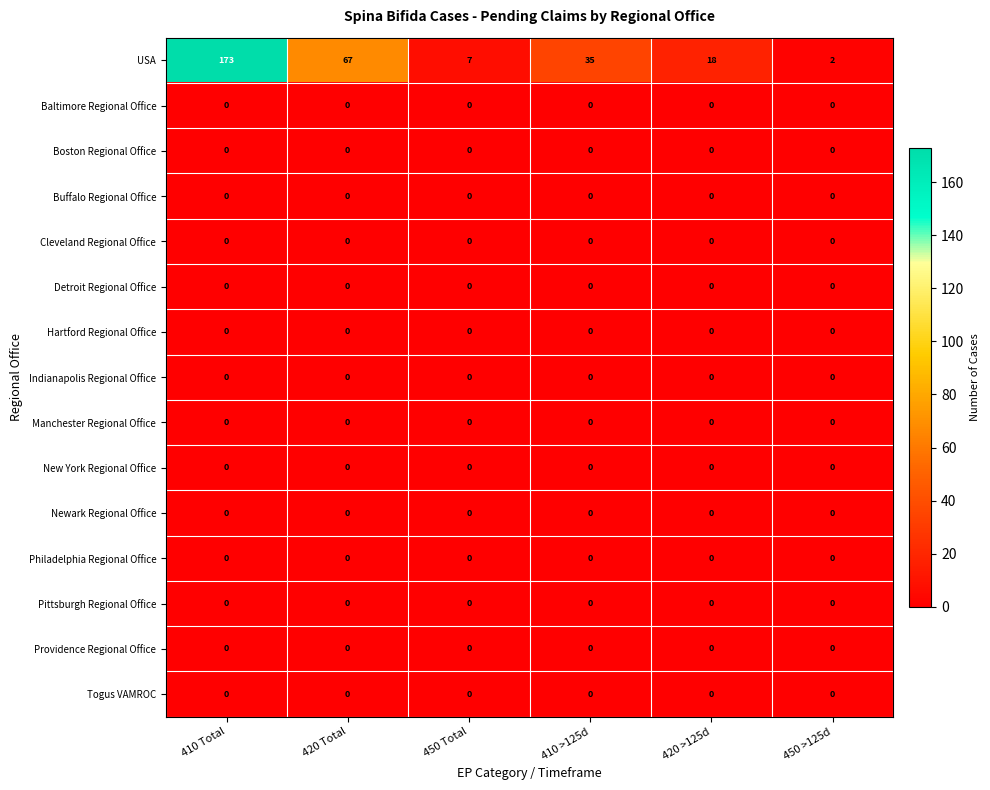

Which series has the largest total across all categories?

USA